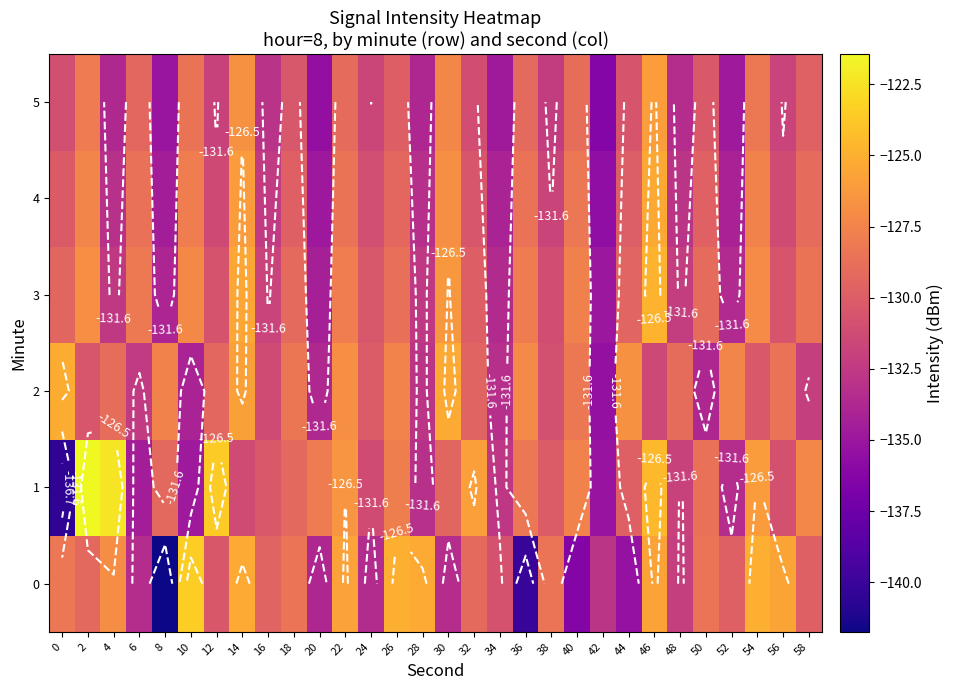

What is the approximate value of 2 at 10?

-134.1